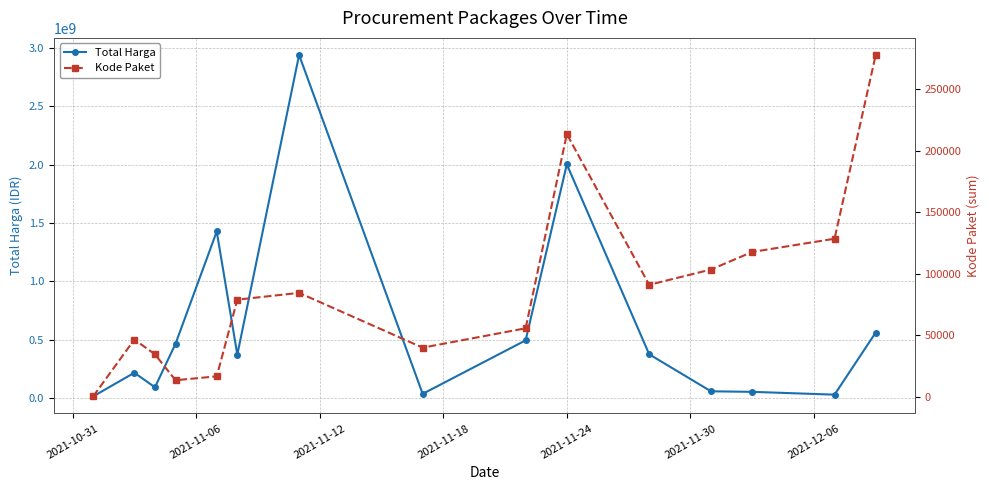

True or false: Total Harga has more than 0 interior local peaks.

True